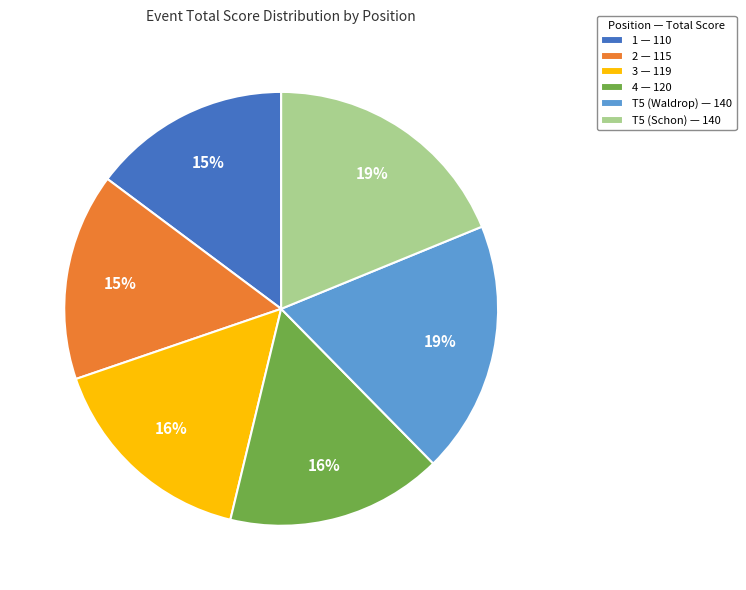

True or false: T5 (Schon) — 140 accounts for 12% of the total.

False